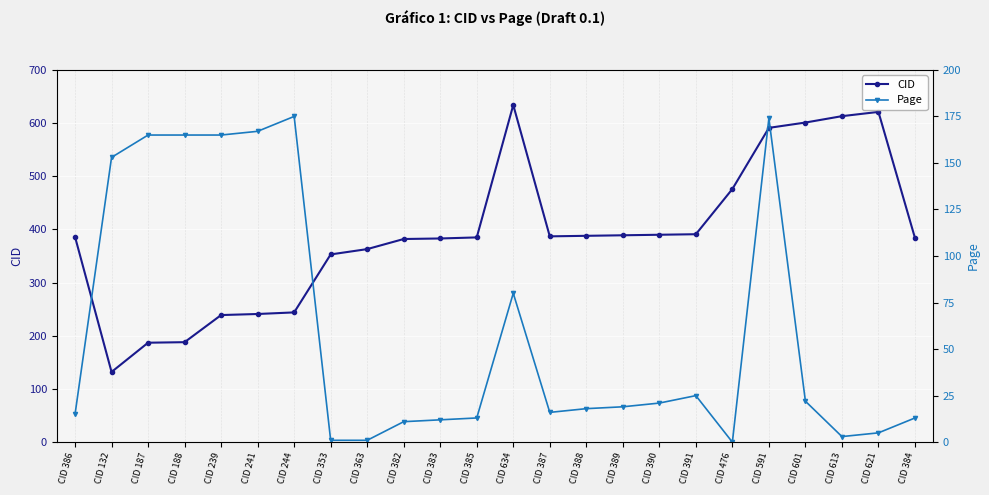

At which label does CID first exceed 386?

CID 634